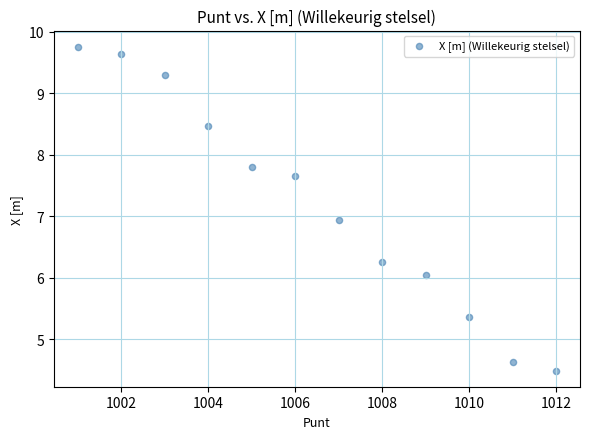

What is the range of Y values (max minus min)?

5.3